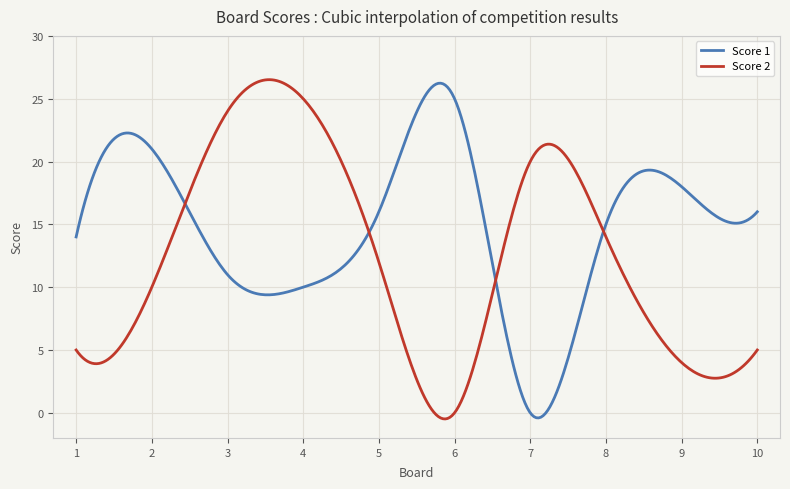

What is the maximum value for Score 1?

26.2